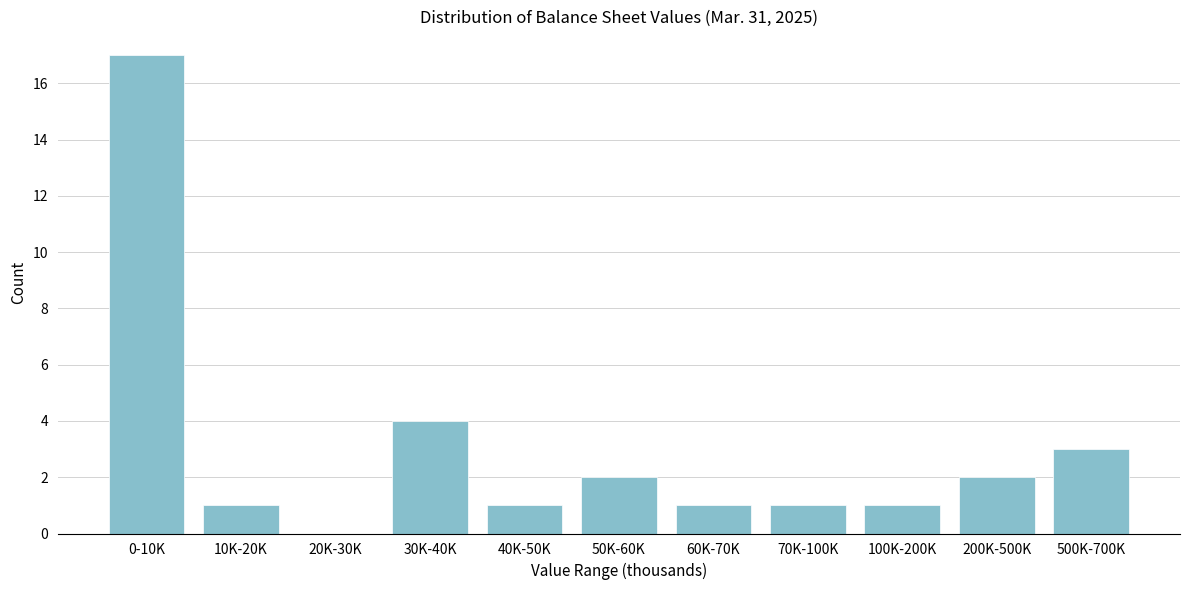

Reading left to right, list all the values displayed in this chart.

0-10K=17	10K-20K=1	20K-30K=0	30K-40K=4	40K-50K=1	50K-60K=2	60K-70K=1	70K-100K=1	100K-200K=1	200K-500K=2	500K-700K=3